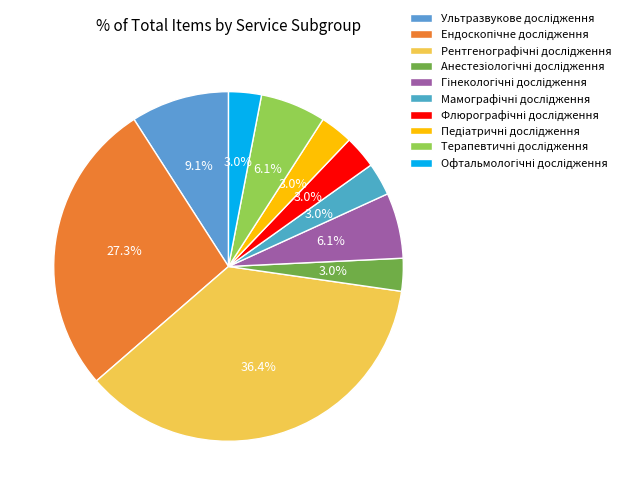

To the nearest percent, what is the average slice percentage?

10%